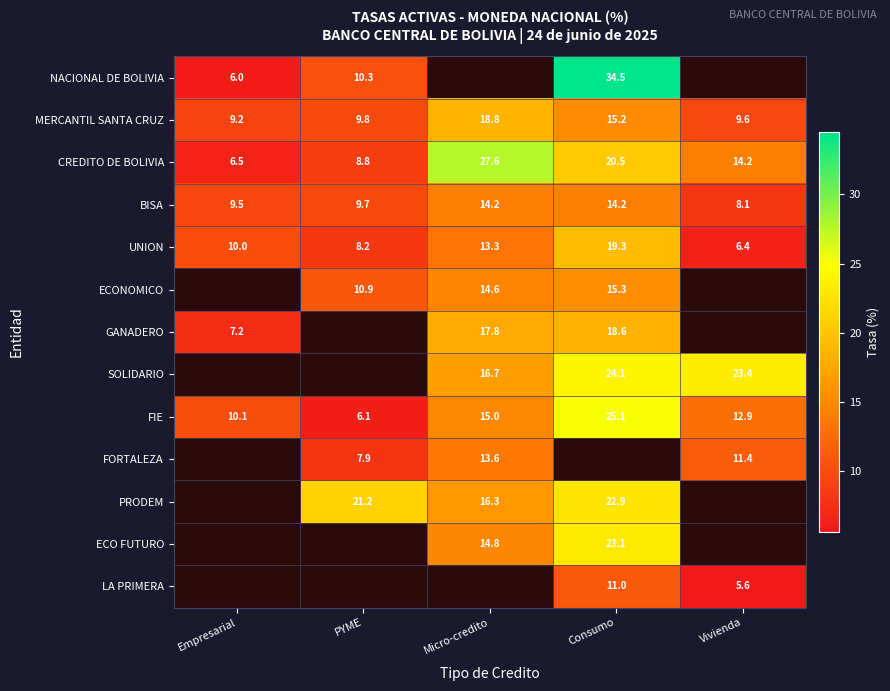

True or false: PRODEM has a value of 16.3 at Micro-credito.

True